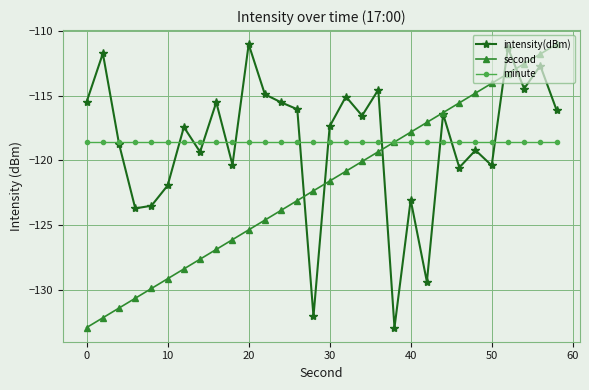

Does the chart display data point markers on the line(s)?

Yes